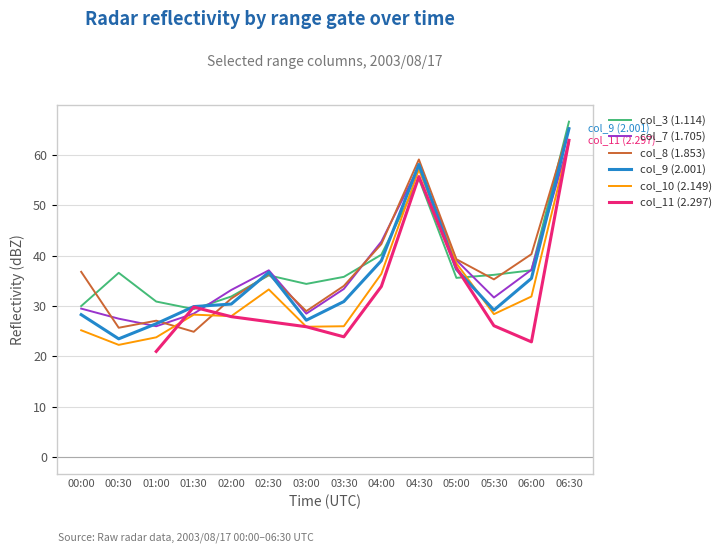

True or false: col_8 (1.853) has a value of 12.9 at 06:00.

False